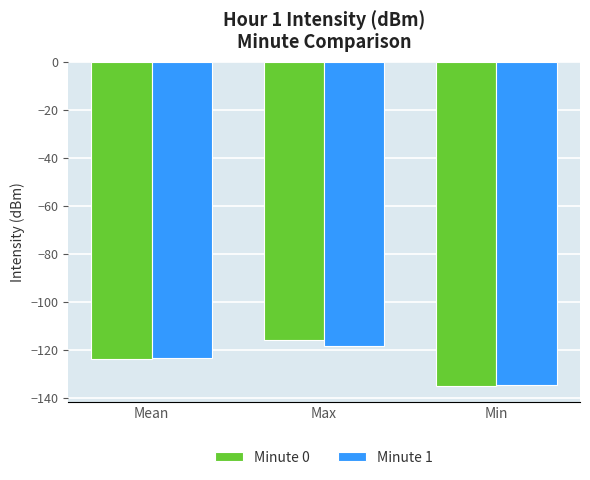

Is the value of Minute 1 at Min greater than the value of Minute 0 at Max?

No